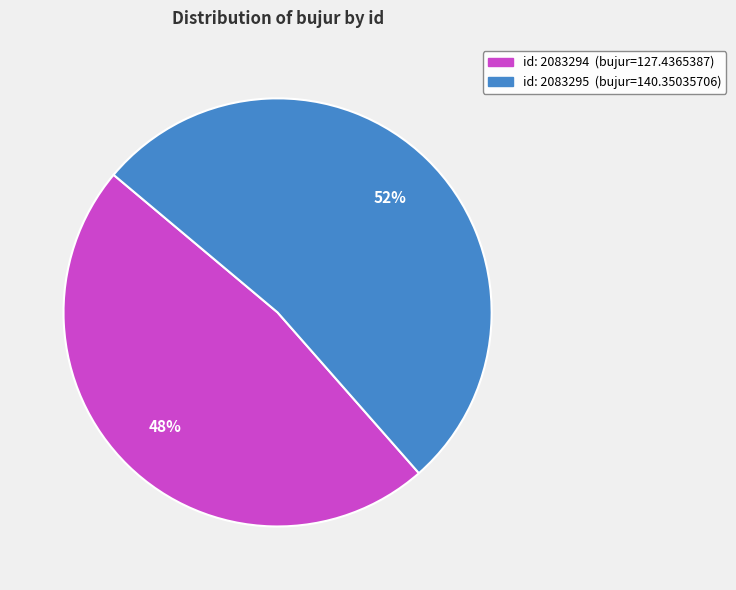

Is there a majority slice in this chart?

Yes